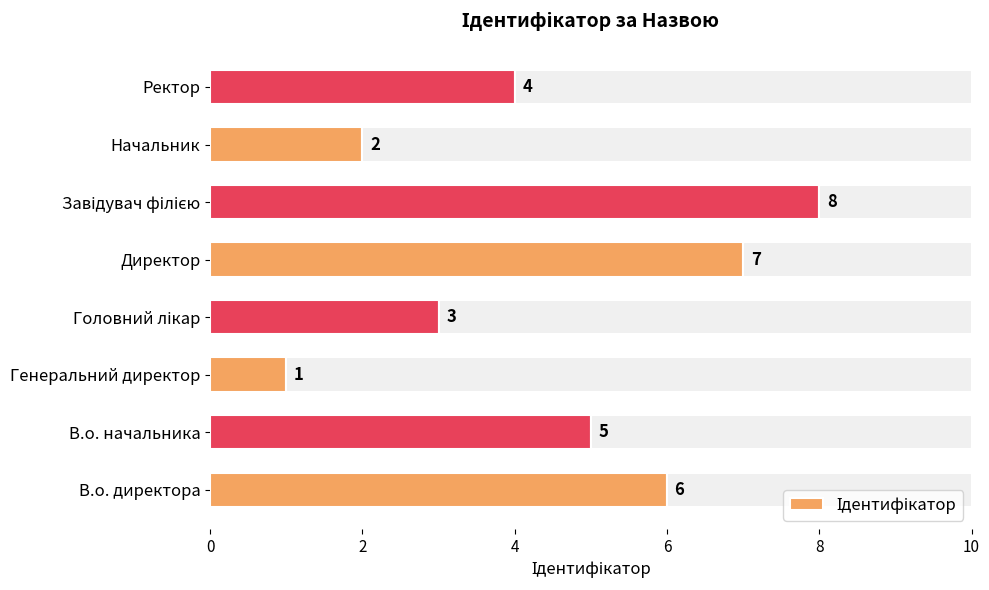

What is the change in value from В.о. директора to Генеральний директор?

-5